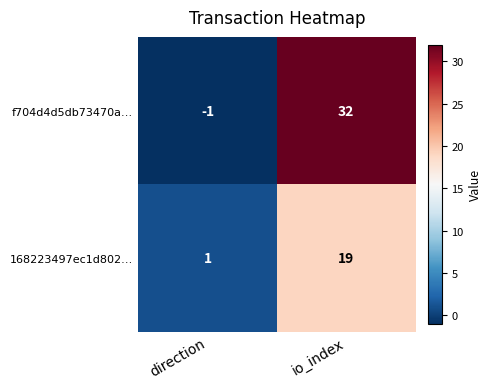

What is the difference between the highest and lowest values at direction?

2